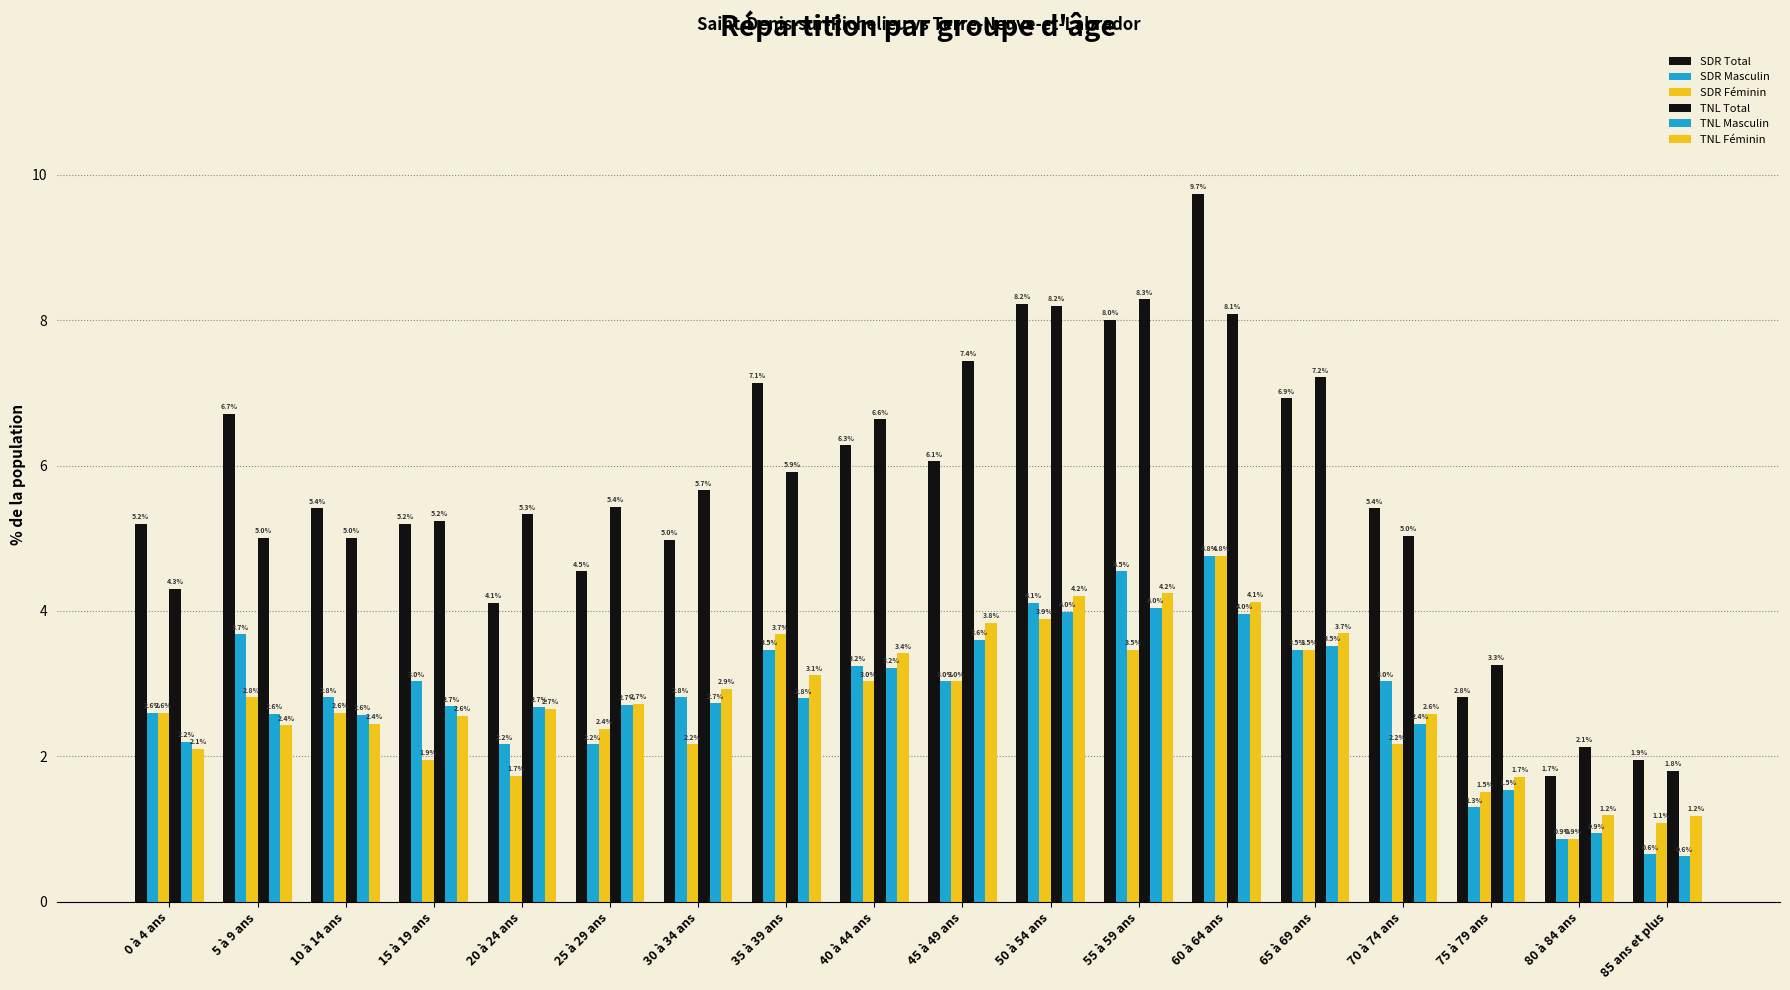

How many data points does each series have?

18